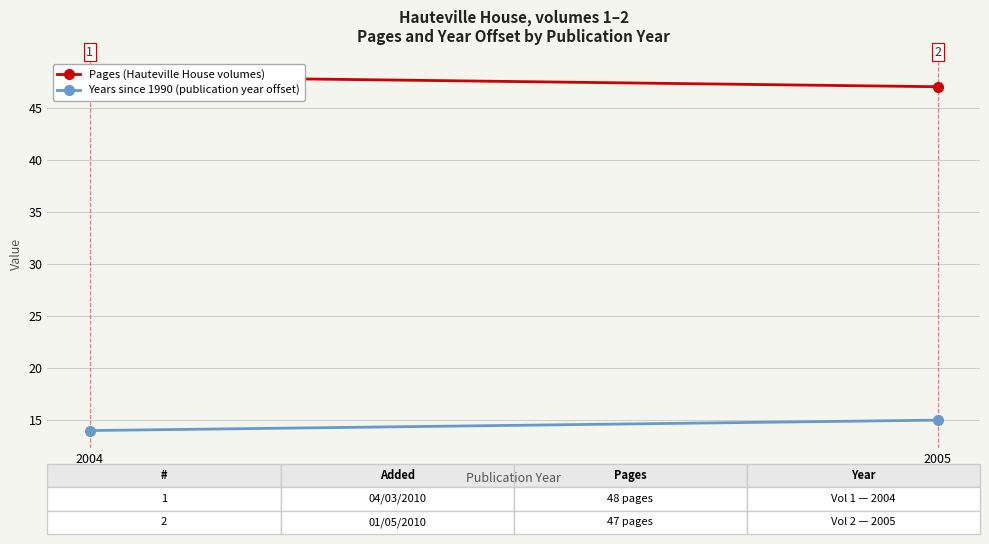

Which series changed the most between 2004 and 2005?

Pages (Hauteville House volumes)